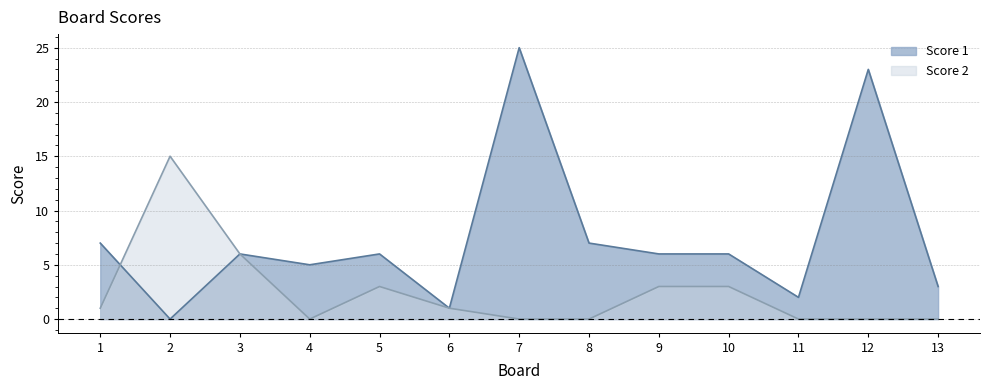

Which category has the lowest value across all series?

2